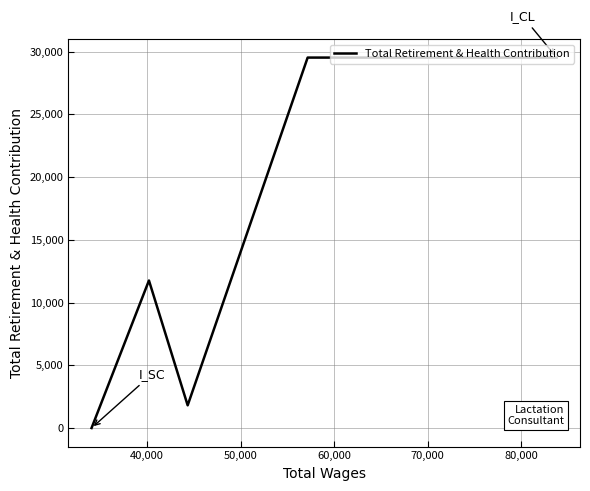

What is the maximum value shown in the chart?

29529